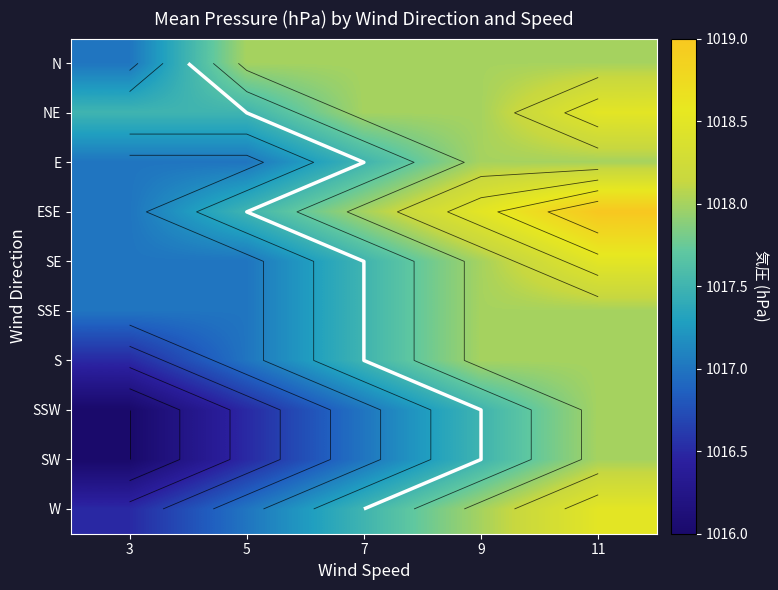

At how many categories does at least one series exceed 1017?

5